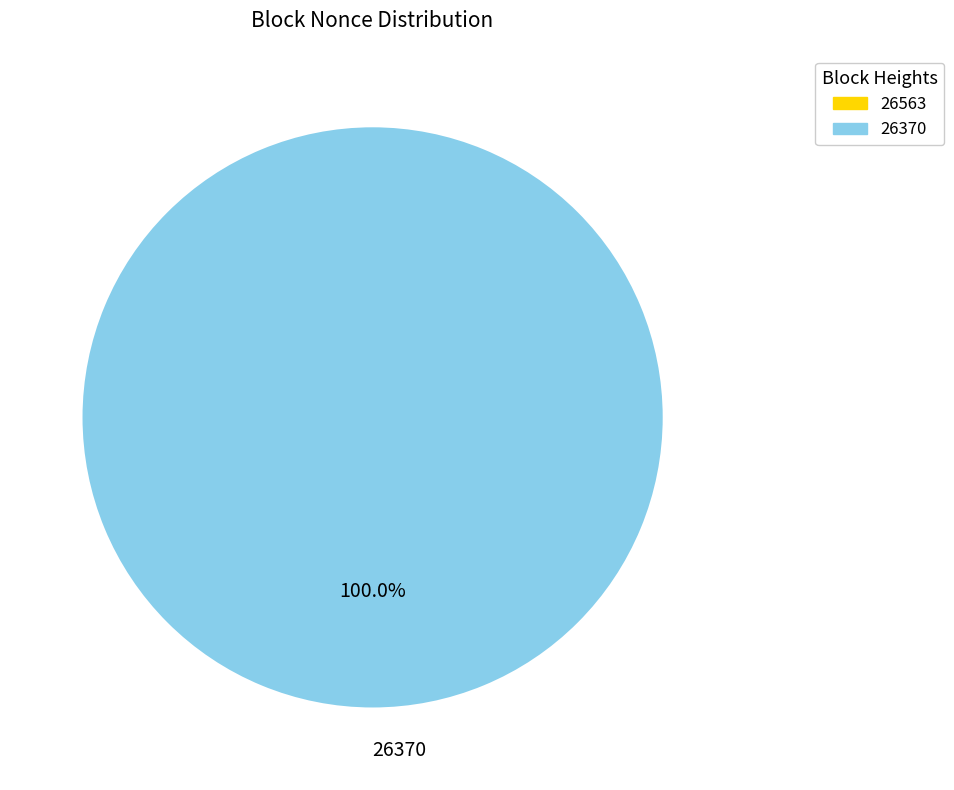

Rank the categories by value from highest to lowest.

26370